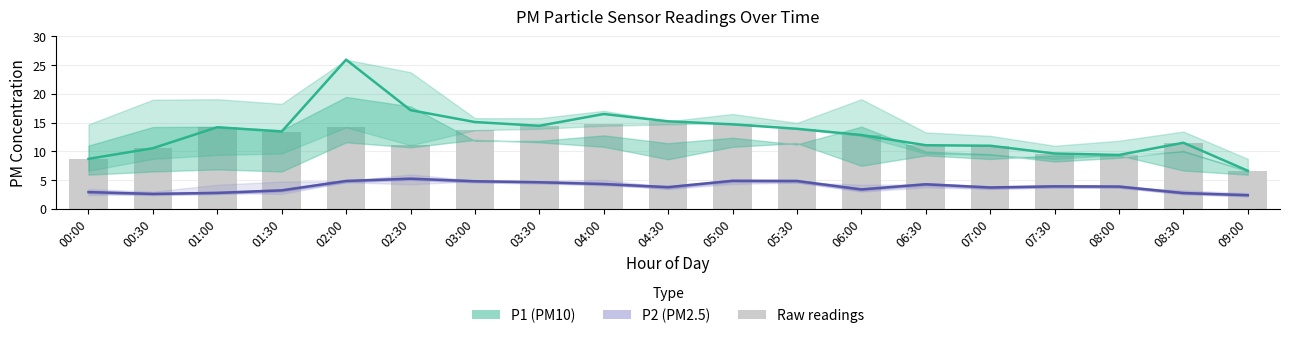

How many categories are shown in the chart?

19